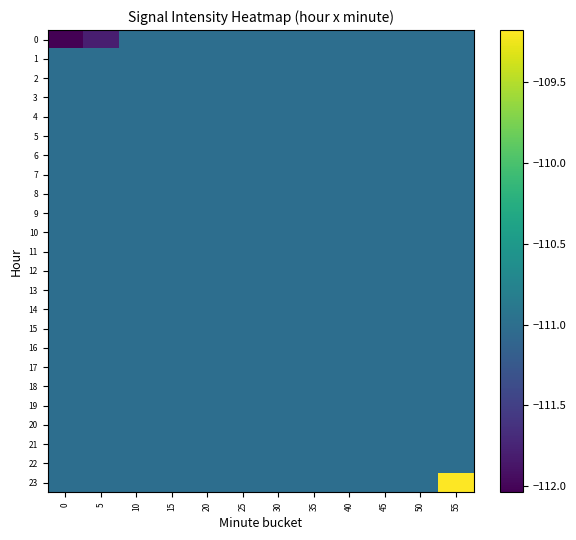

What is the total value across all series at 5?

-2664.9